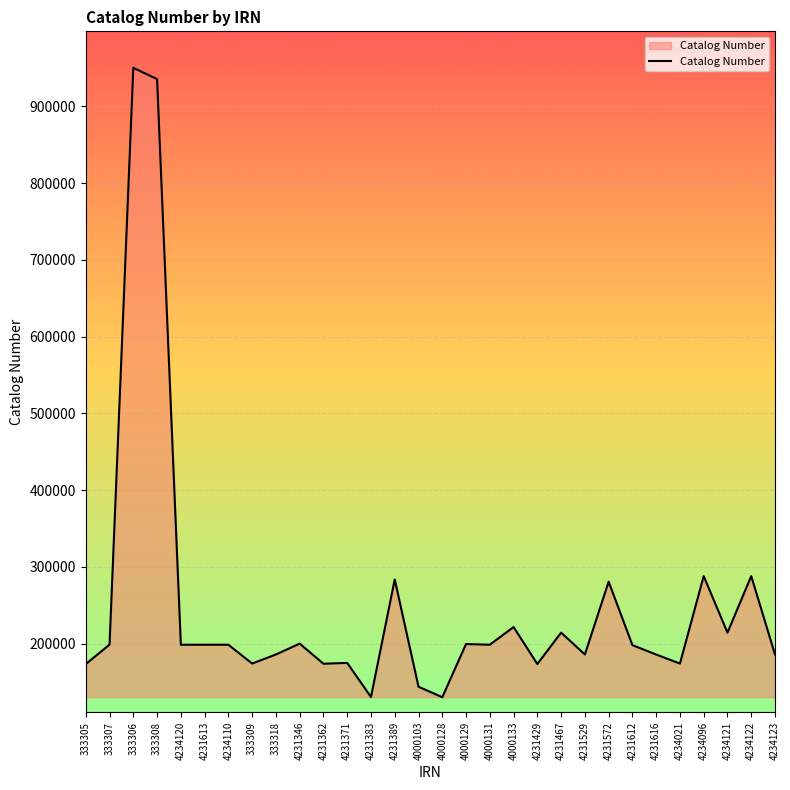

What is the greatest value displayed?

950271